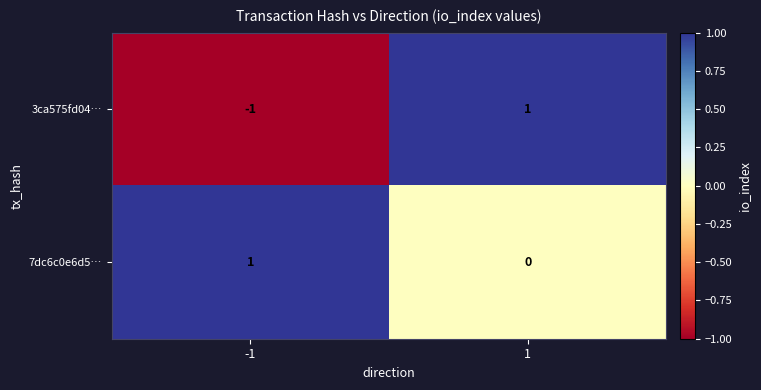

Which series changed the most between -1 and 1?

3ca575fd04…